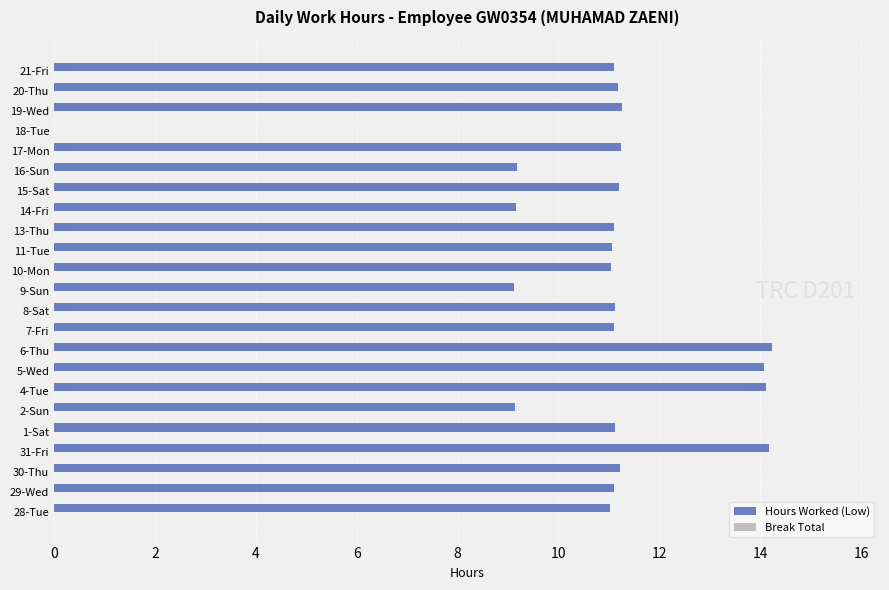

What is the sum of all values?

249.1